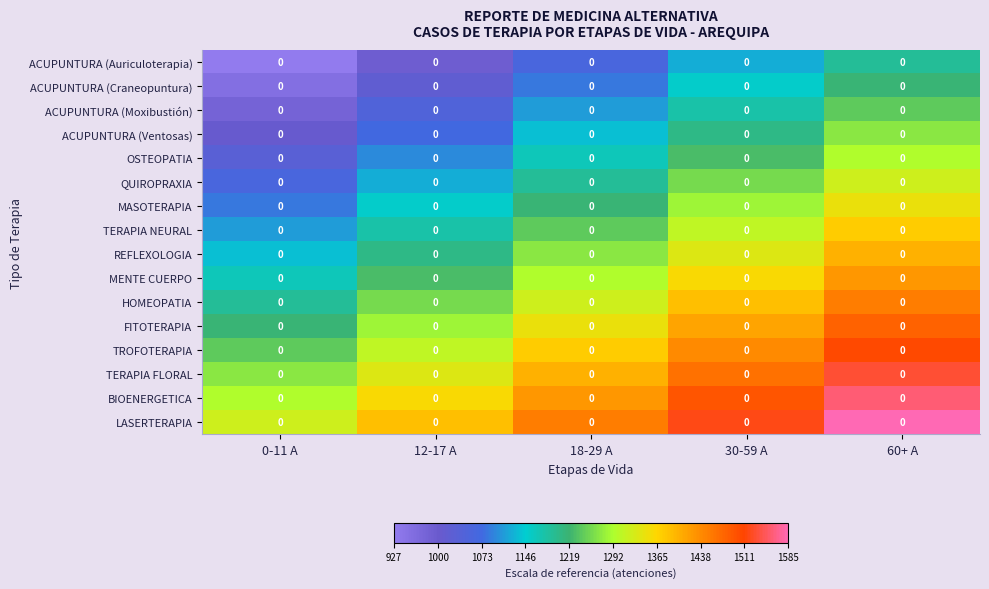

What is the minimum value shown in the chart?

927.0